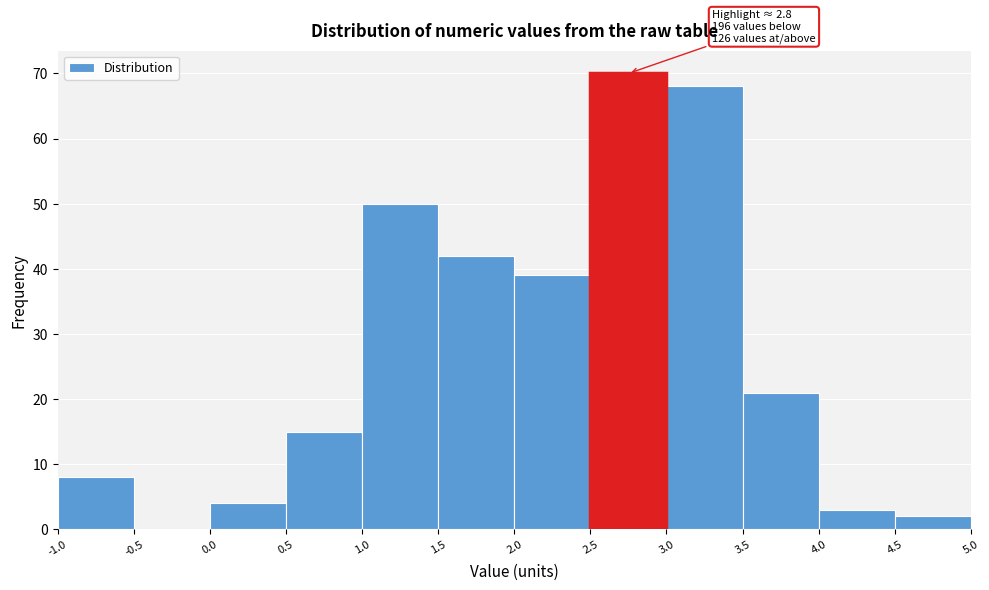

Over which range of the x-axis is the bar tallest?

2.5 to 3.0